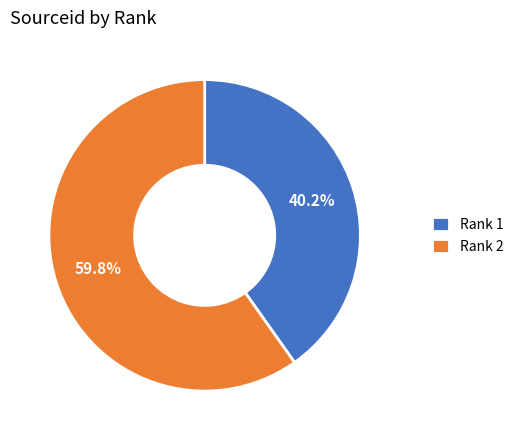

Count the number of slices in the pie.

2